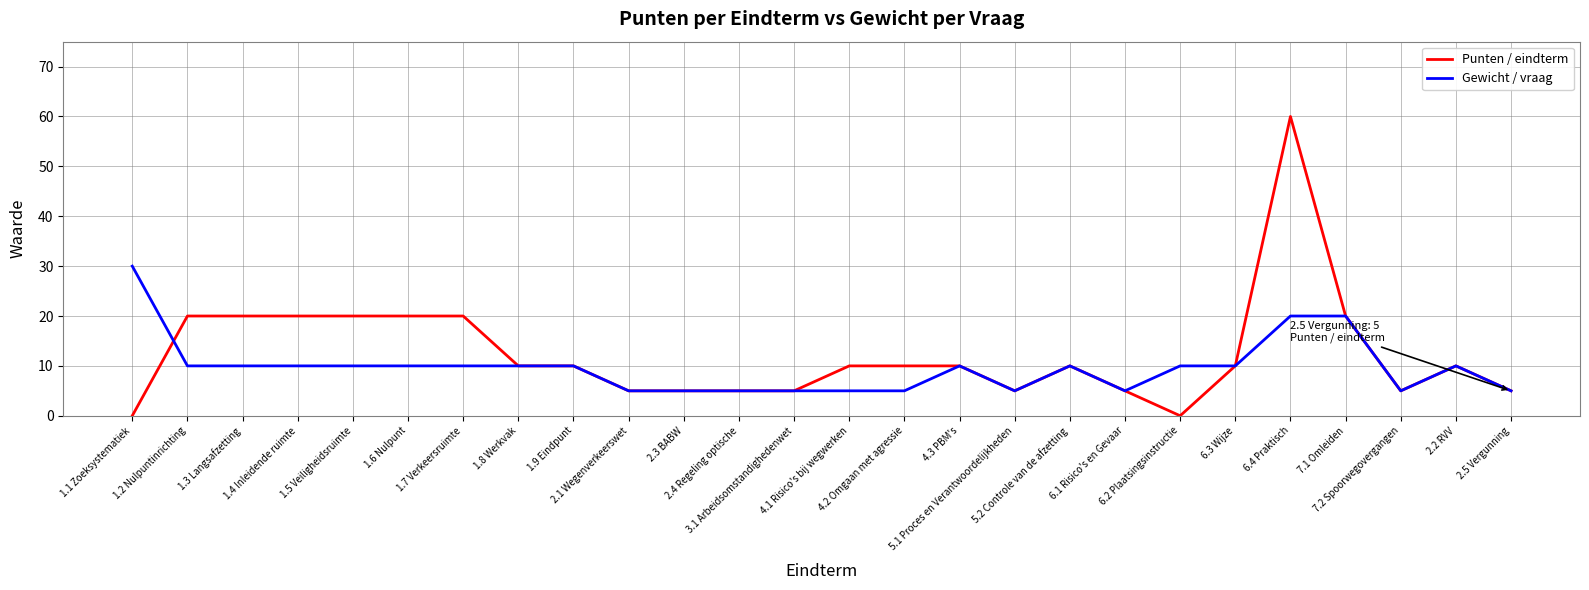

Which series has the largest range (max minus min)?

Punten / eindterm